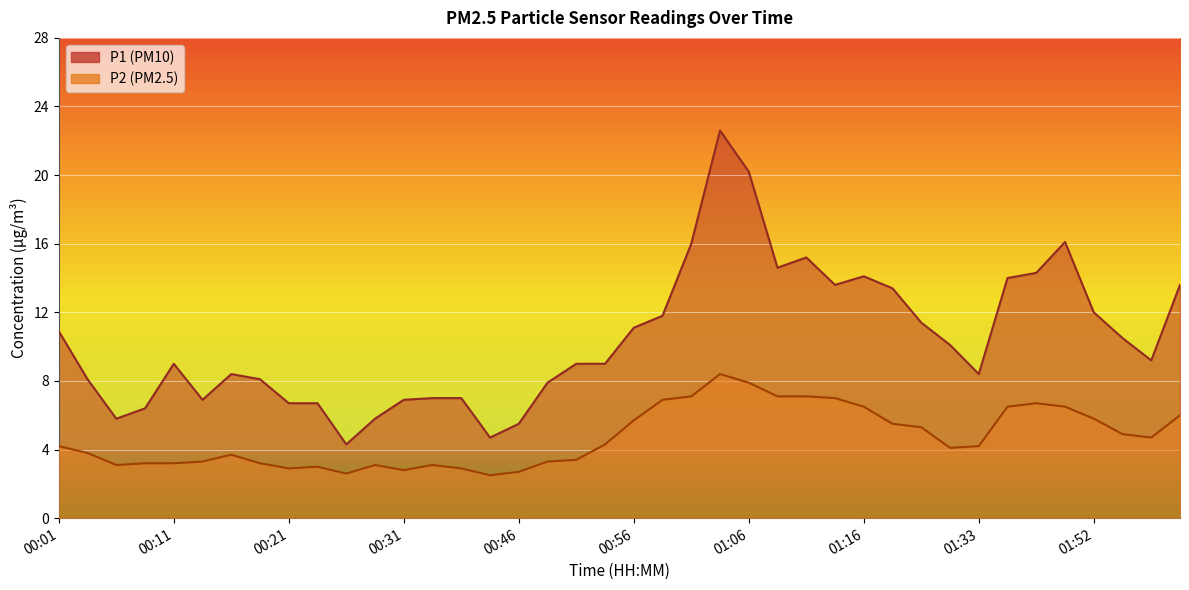

Where is the first local minimum for P1?

00:06